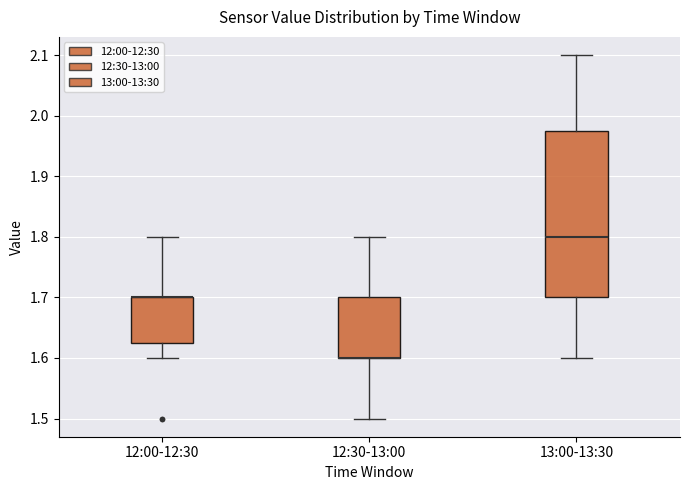

Reading left to right, read every box against the y-axis: the position of its median line, the range the box covers, and the ends of its whiskers. The values are not printed on the chart, so give them approximately, as read against the axis.

12:00-12:30: median 1.70 (drawn on the box's upper edge), box 1.63 to 1.70, whiskers 1.60 to 1.80
12:30-13:00: median 1.60 (drawn on the box's lower edge), box 1.60 to 1.70, whiskers 1.50 to 1.80
13:00-13:30: median 1.80, box 1.70 to 1.98, whiskers 1.60 to 2.10